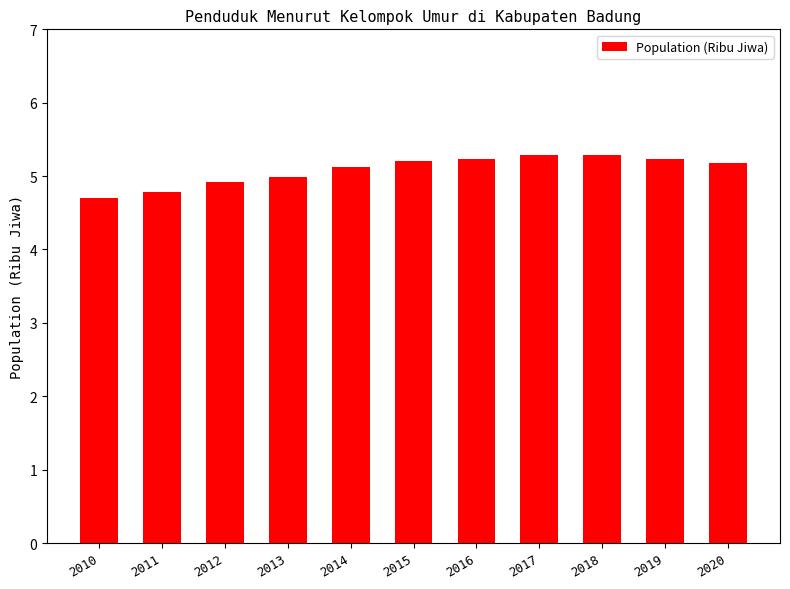

What is the sum of all values?

55.9